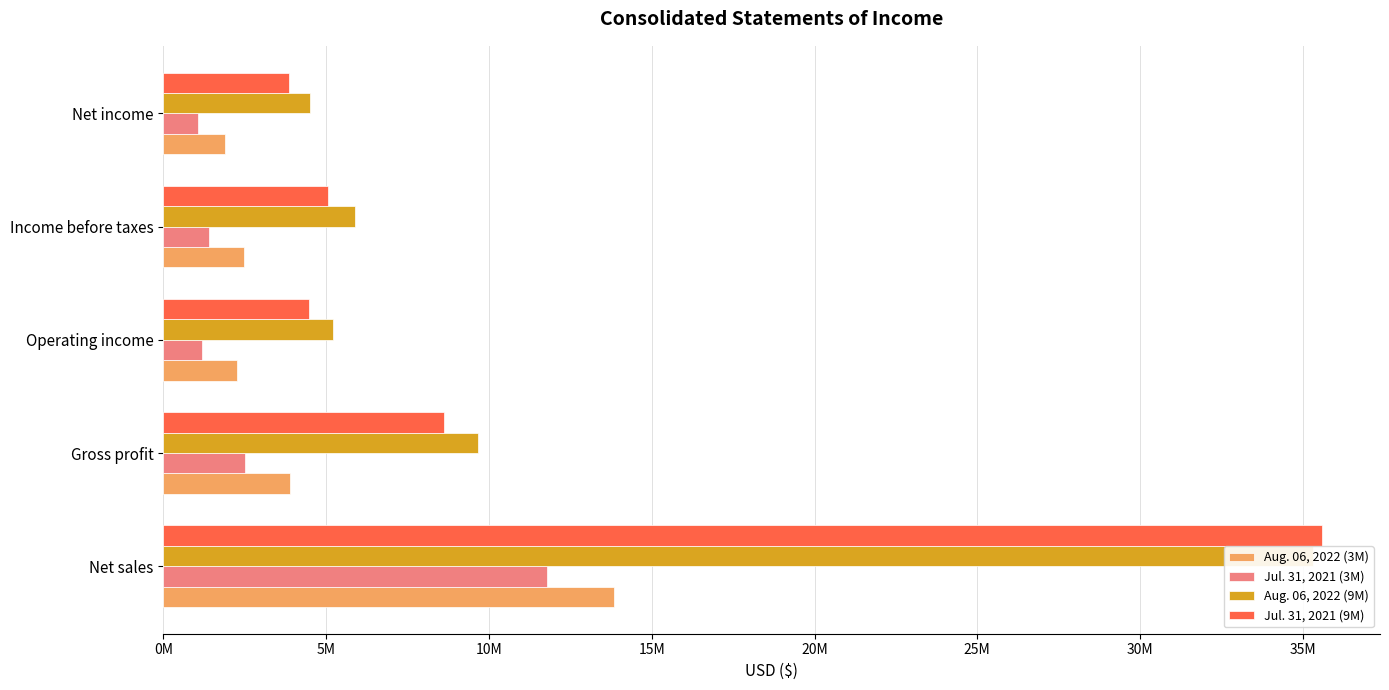

How many distinct data groups are displayed?

4